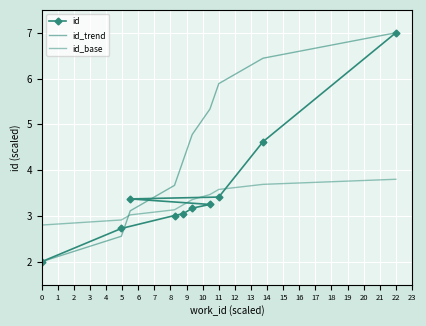

What are all the series names shown in the legend?

id, id_trend, id_base